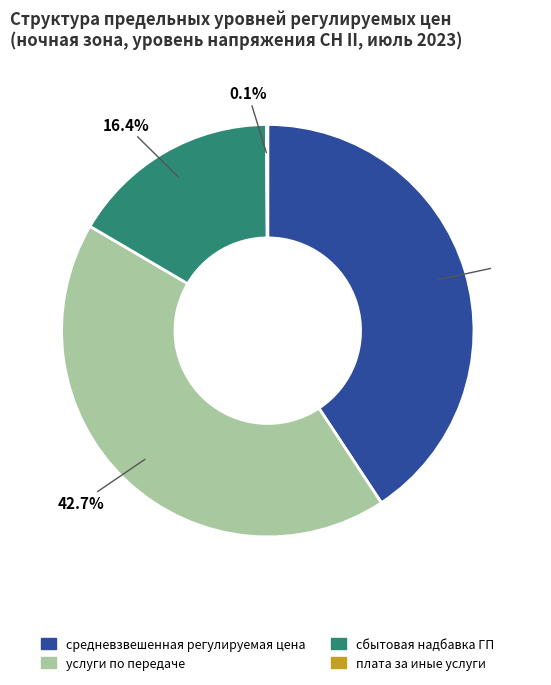

Approximately how many times larger is the value at услуги по передаче compared to средневзвешенная регулируемая цена?

1.0